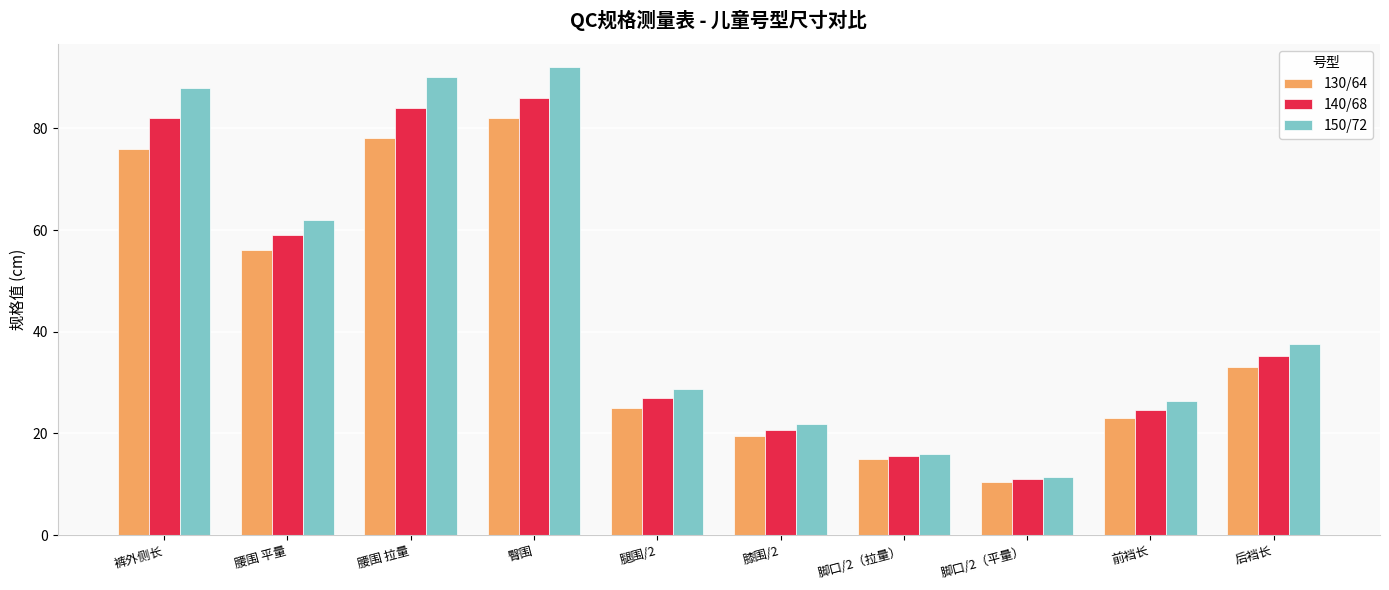

Does the chart contain any negative values?

No